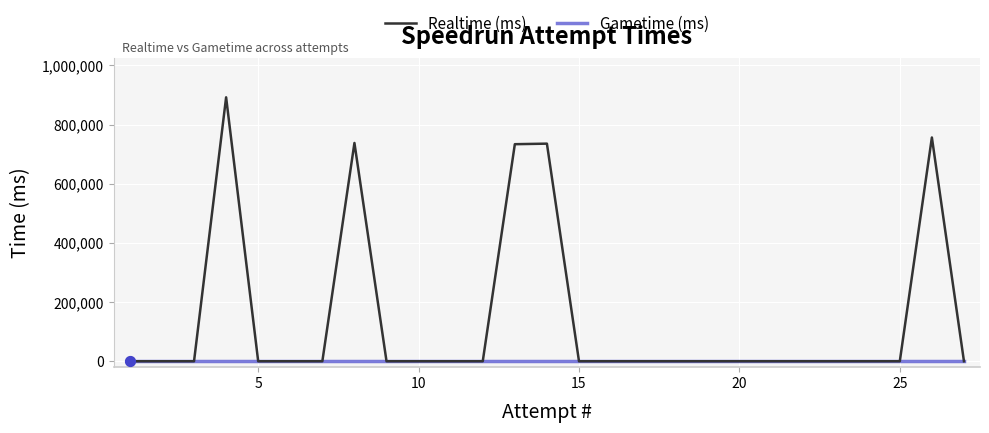

Which series contains the lowest Y value?

Realtime (ms)